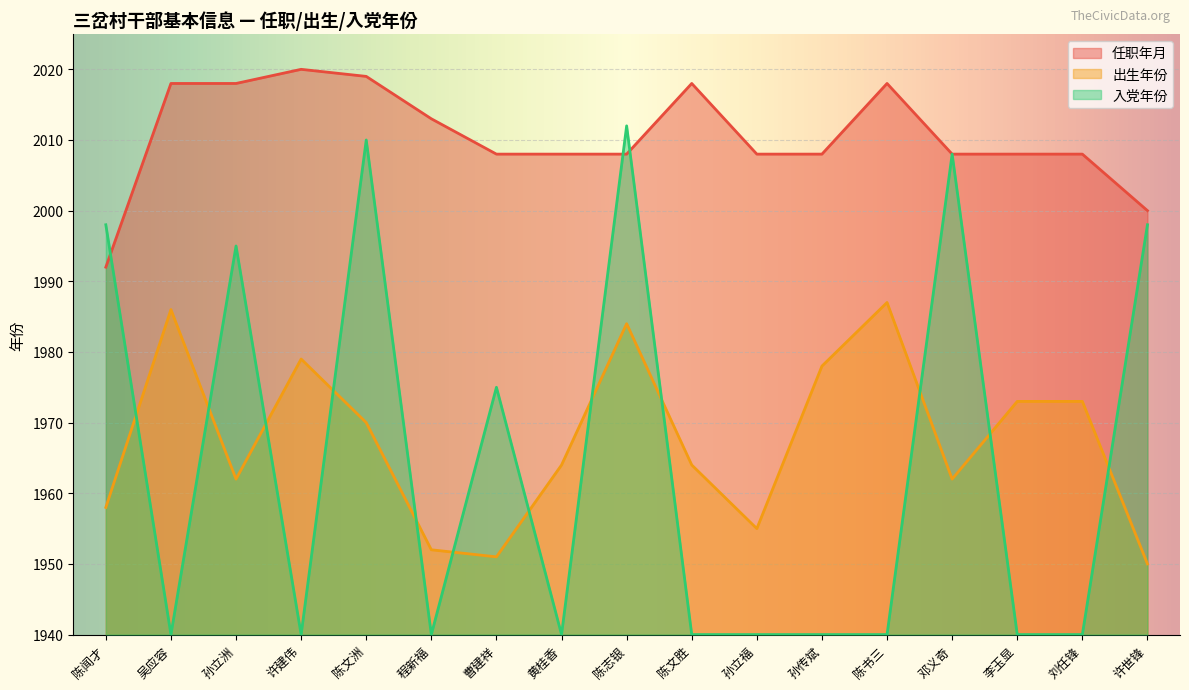

Which series has the widest spread of values?

入党年份